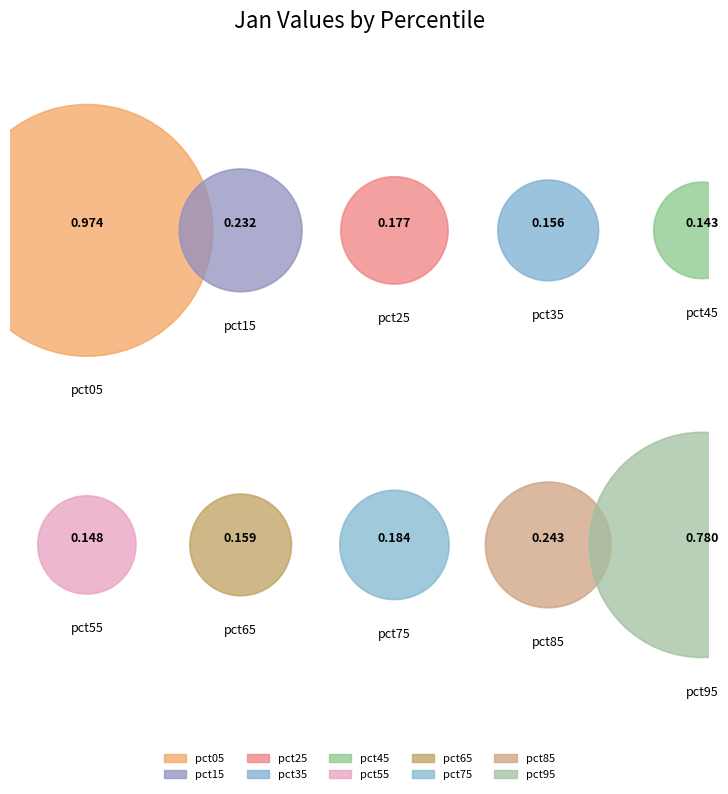

True or false: pct25 accounts for 1% of the total.

False